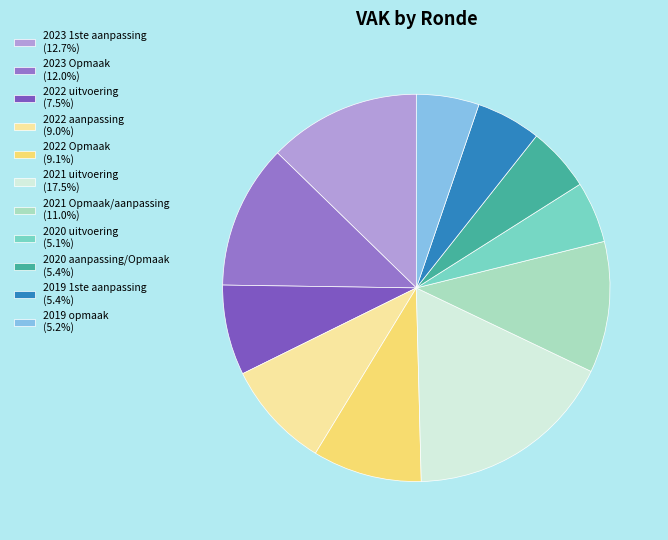

How many segments does this pie chart have?

11